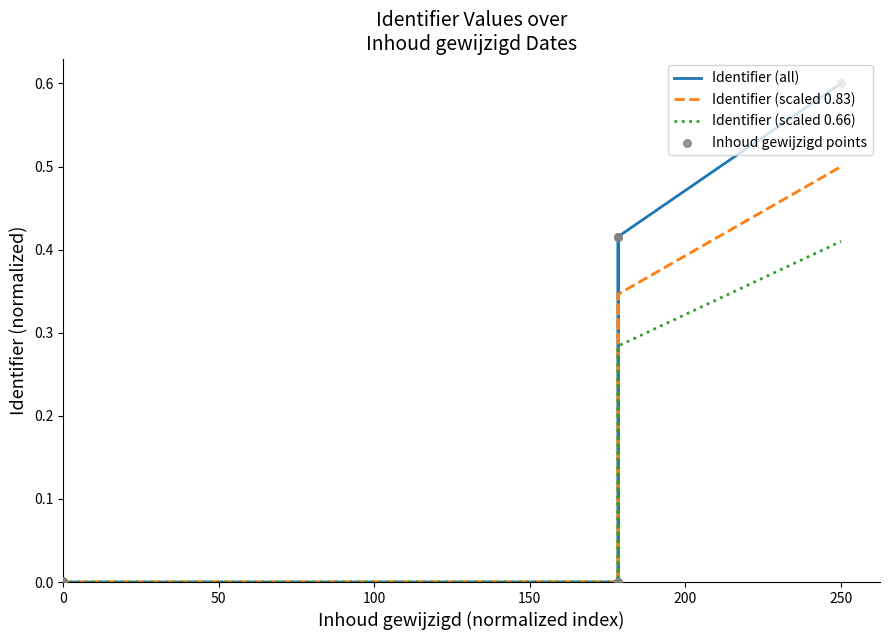

What are all the series names shown in the legend?

Identifier (all), Identifier (scaled 0.83), Identifier (scaled 0.66), Inhoud gewijzigd points